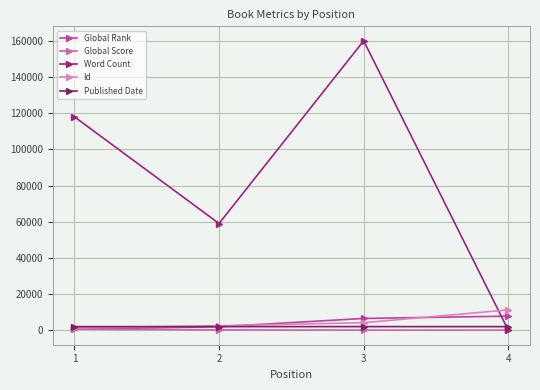

Does the chart have visible grid lines?

Yes